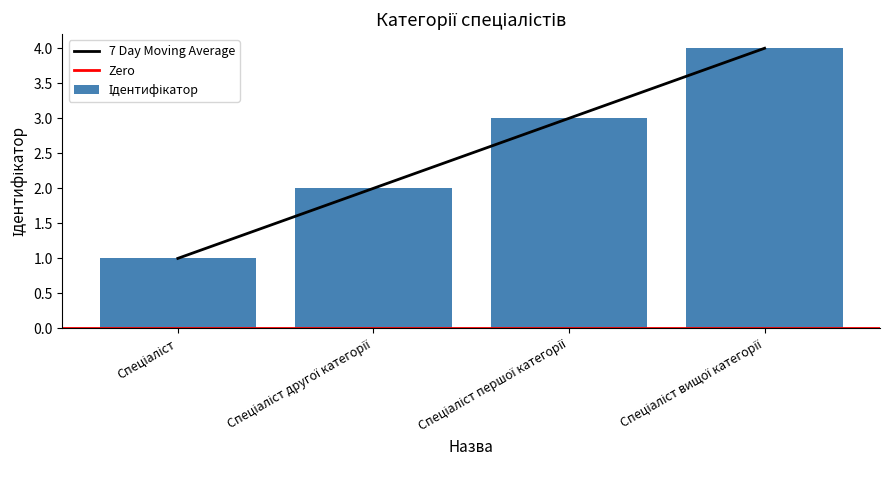

Where does the data first go above 3?

Спеціаліст вищої категорії